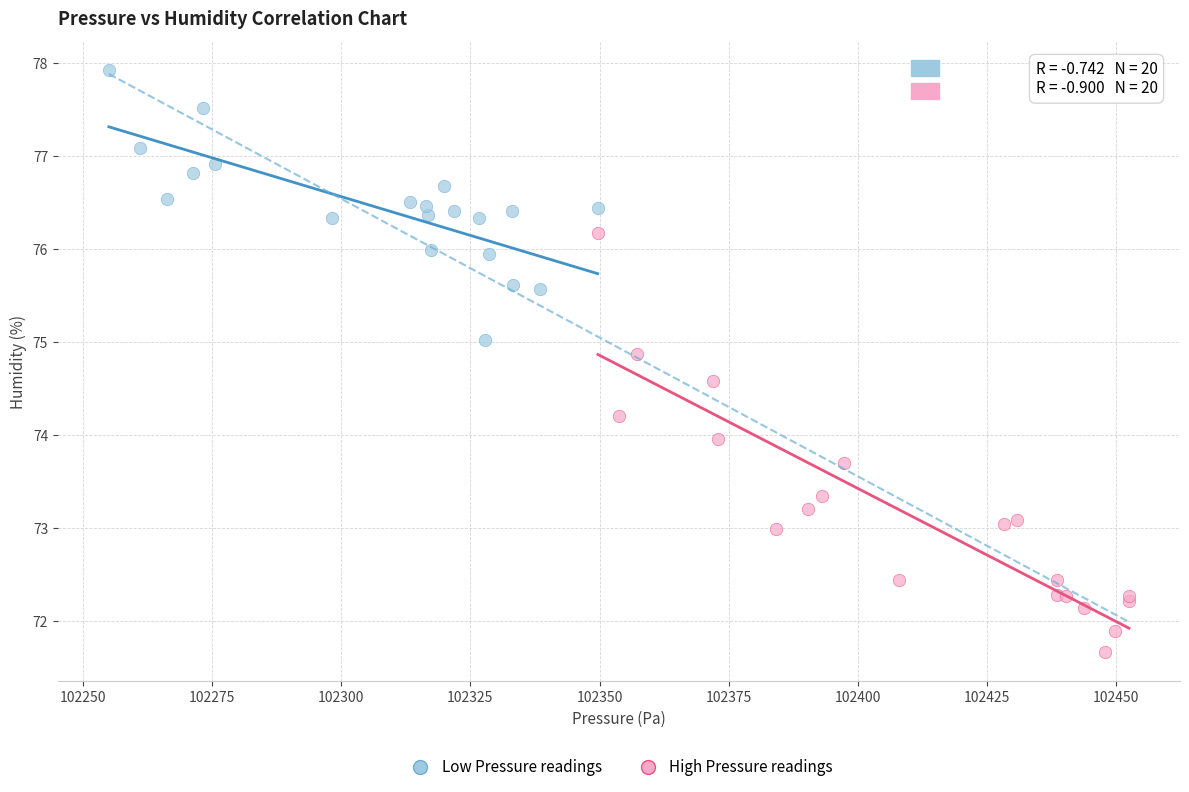

Which series contains the lowest Y value?

High Pressure readings